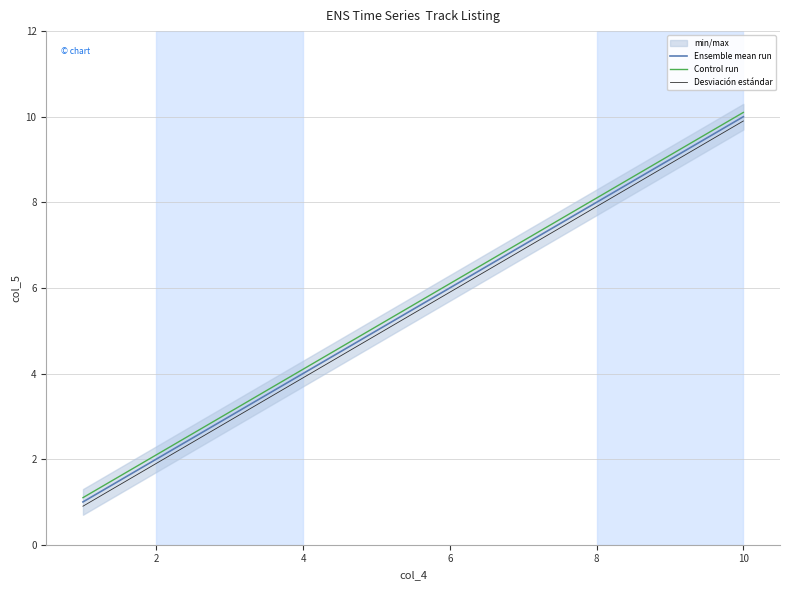

At which label does Control run reach its peak?

10